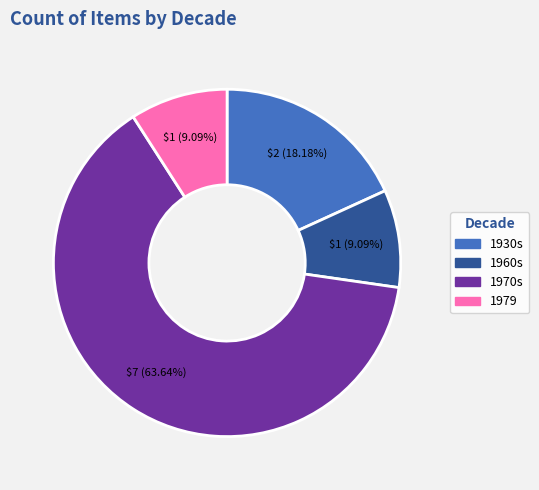

Does any single category account for the majority?

Yes